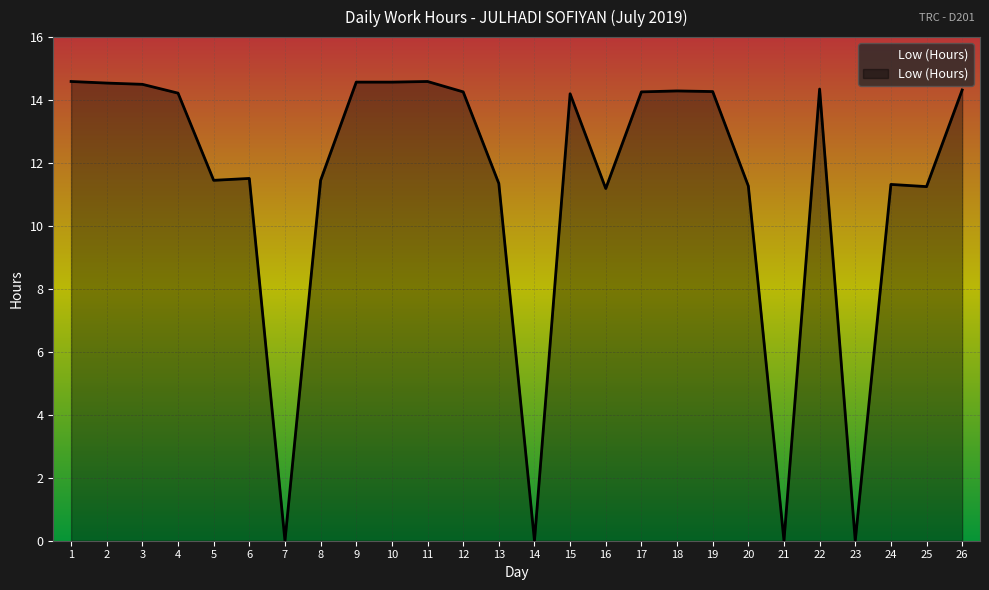

Is it true that the value at 5 is 11.4?

True